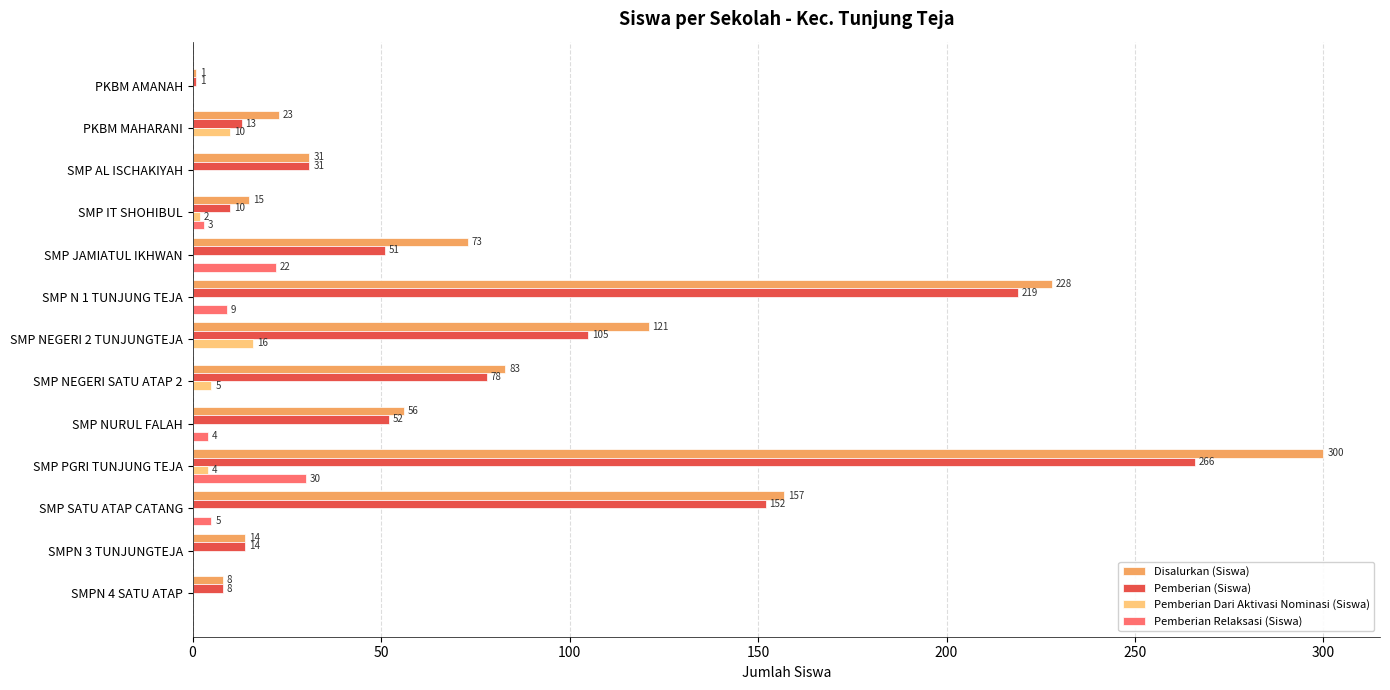

What is the sum of all Disalurkan (Siswa) values?

1110